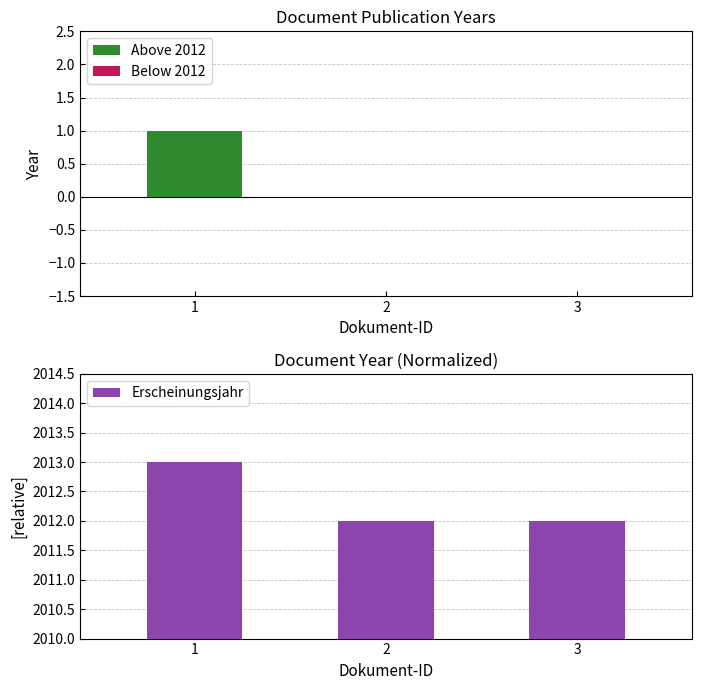

Count the Erscheinungsjahr values in the range 2012 to 2013.

3